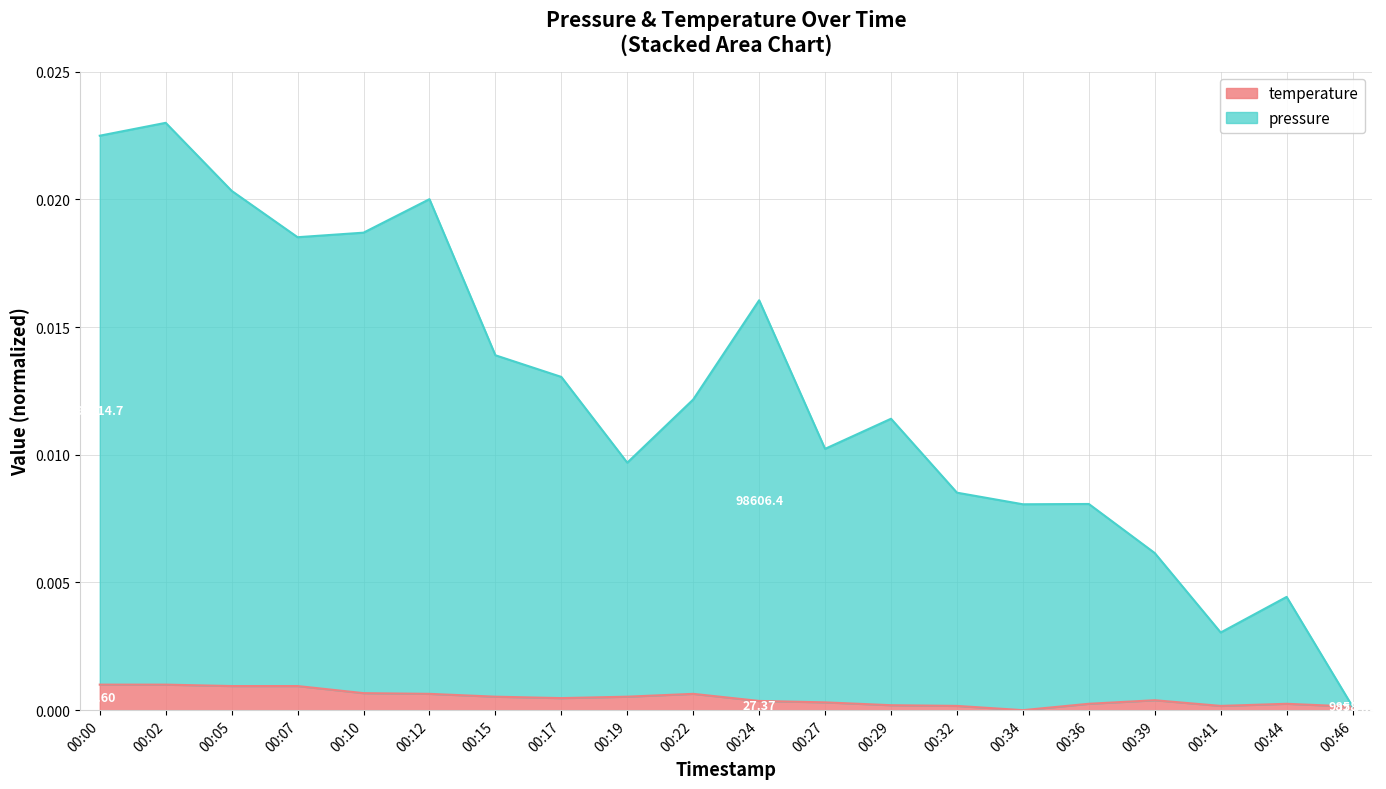

How many interior local valleys does the temperature series have?

3